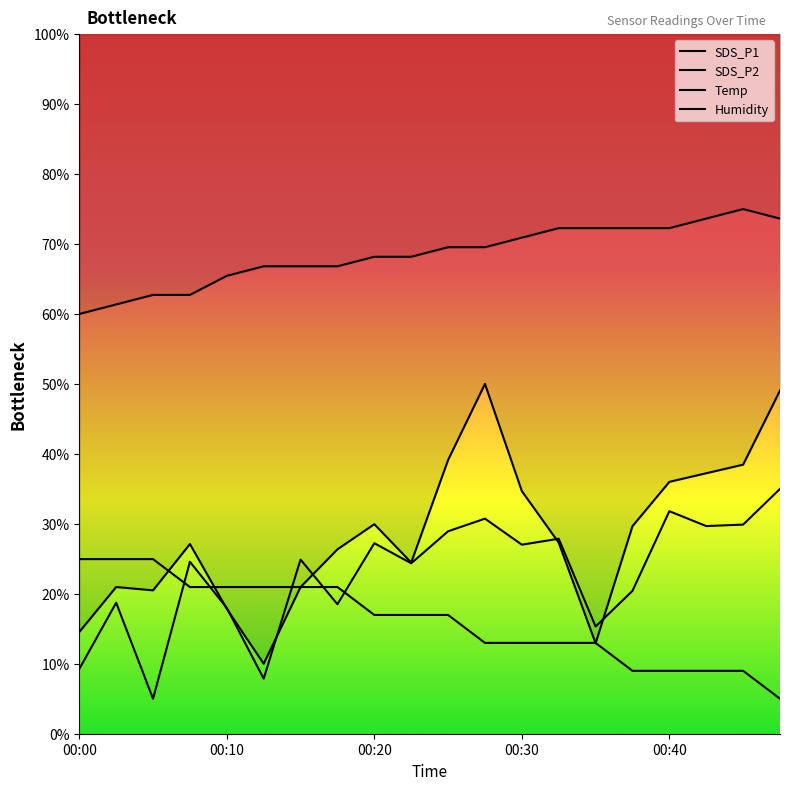

Reading left to right, list all the values displayed in this chart.

SDS_P1: 14.5	21.0	20.5	27.1	17.8	10.0	21.0	26.4	30.0	24.5	39.1	50.0	34.7	27.3	12.9	29.7	36.0	37.2	38.5	49.1
SDS_P2: 9.3	18.7	5.0	24.6	18.0	7.9	24.9	18.5	27.2	24.4	28.9	30.7	27.0	27.9	15.3	20.4	31.8	29.7	29.9	35.0
Temp: 25.0	25.0	25.0	21.0	21.0	21.0	21.0	21.0	17.0	17.0	17.0	13.0	13.0	13.0	13.0	9.0	9.0	9.0	9.0	5.0
Humidity: 60.0	61.4	62.7	62.7	65.5	66.8	66.8	66.8	68.2	68.2	69.5	69.5	70.9	72.3	72.3	72.3	72.3	73.6	75.0	73.6